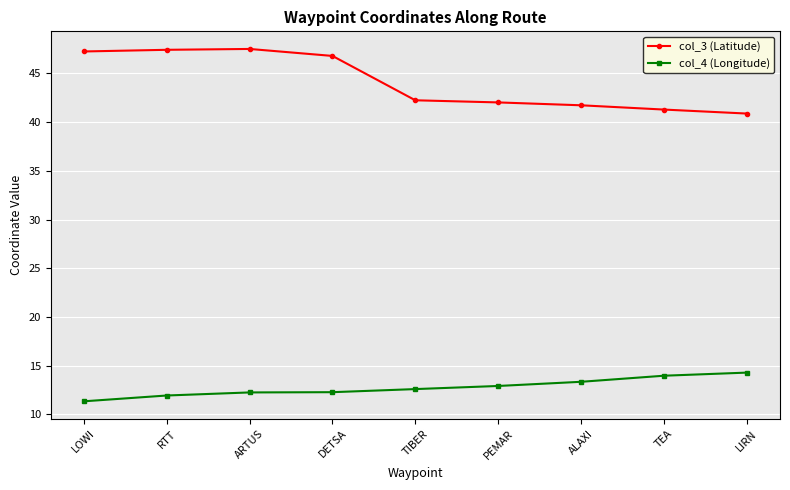

True or false: col_3 (Latitude) and col_4 (Longitude) intersect in this chart.

False